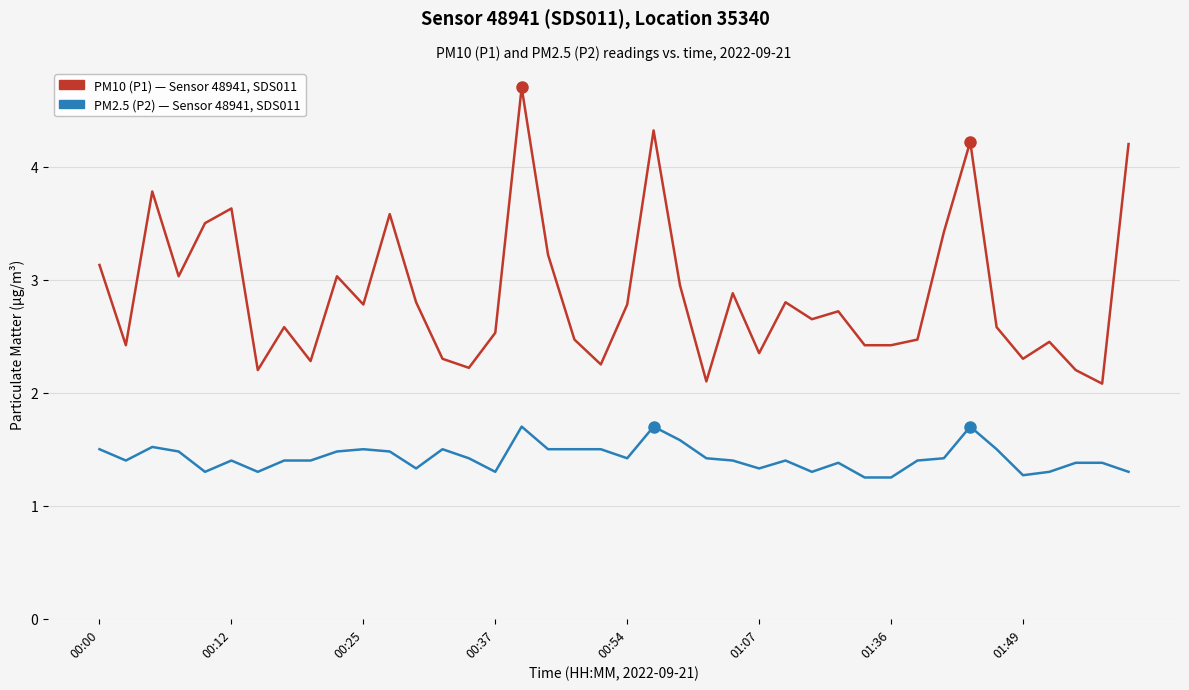

What is the maximum value shown in the chart?

4.7